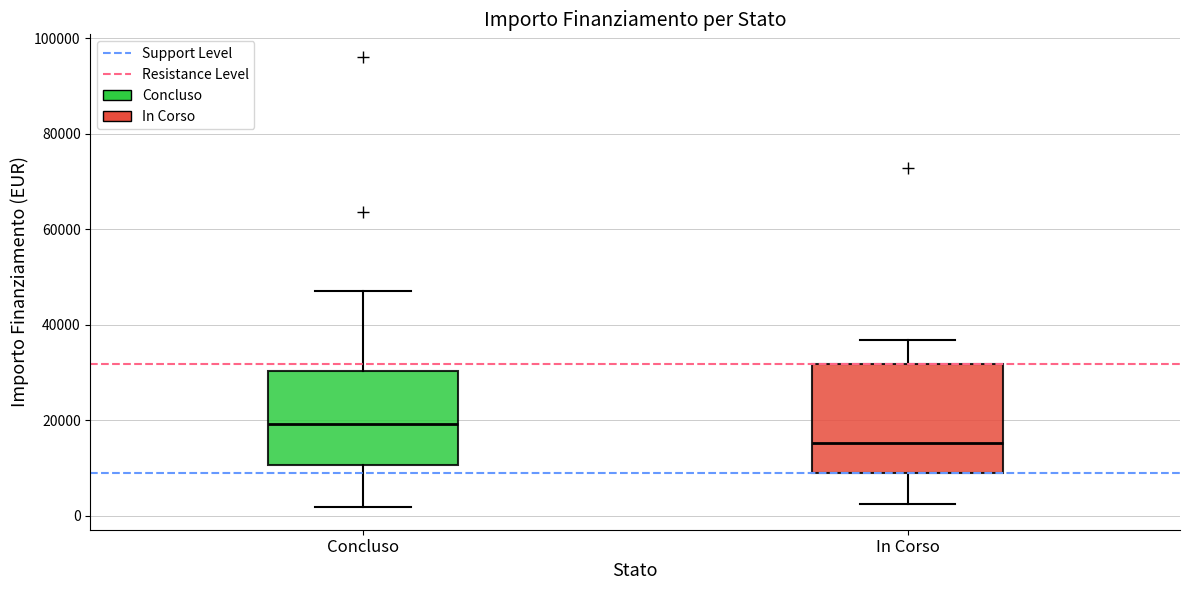

Which box is the tallest, from its lower edge to its upper edge?

In Corso